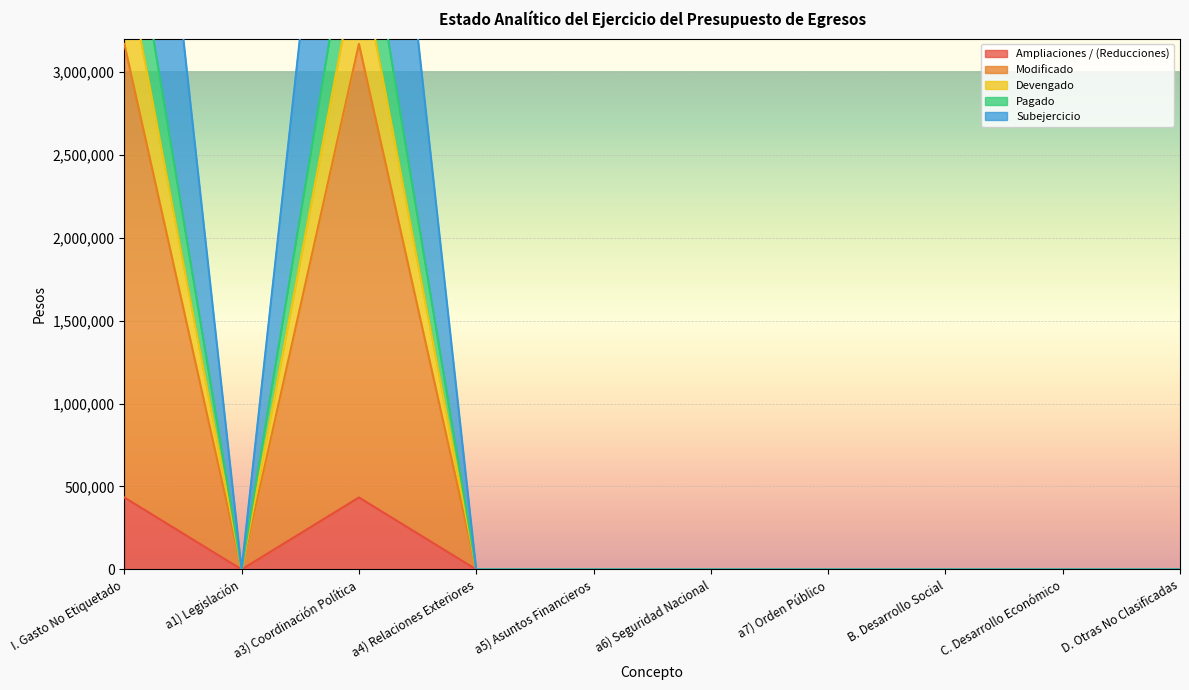

At which category is the sum across all series the highest?

I. Gasto No Etiquetado